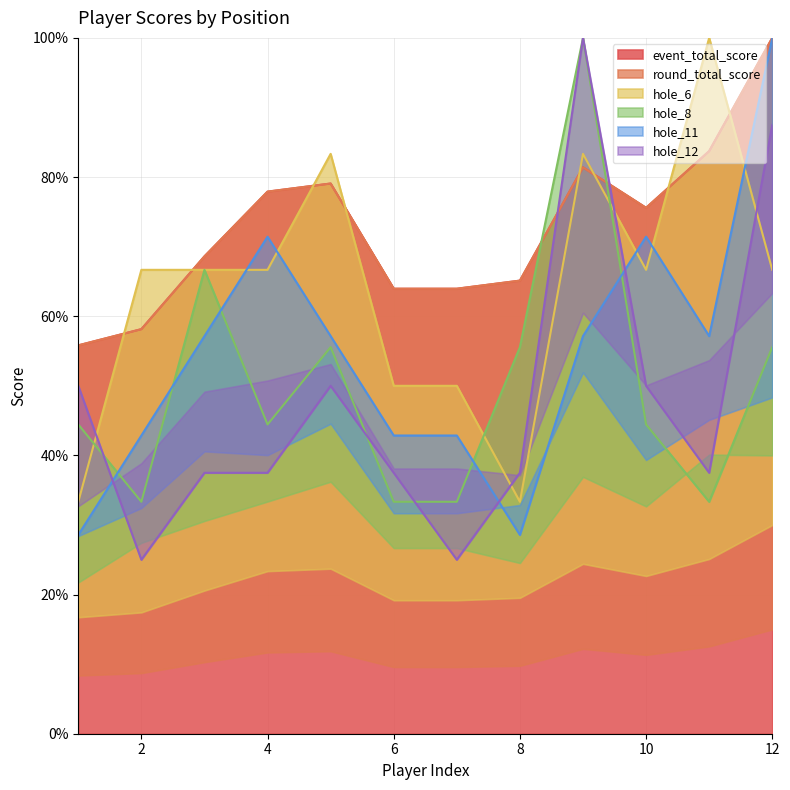

At which label does event_total_score reach its peak?

12